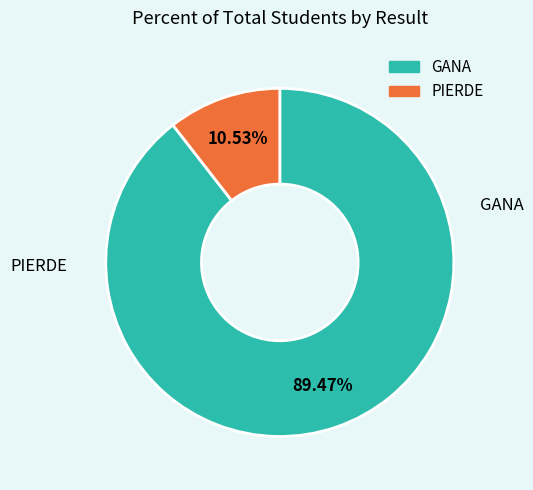

True or false: GANA accounts for 89% of the total.

True